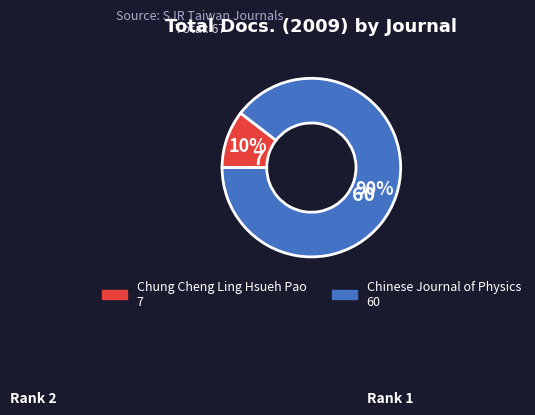

Do Chung Cheng Ling Hsueh Pao and Chinese Journal of Physics together represent more than half of the pie?

Yes